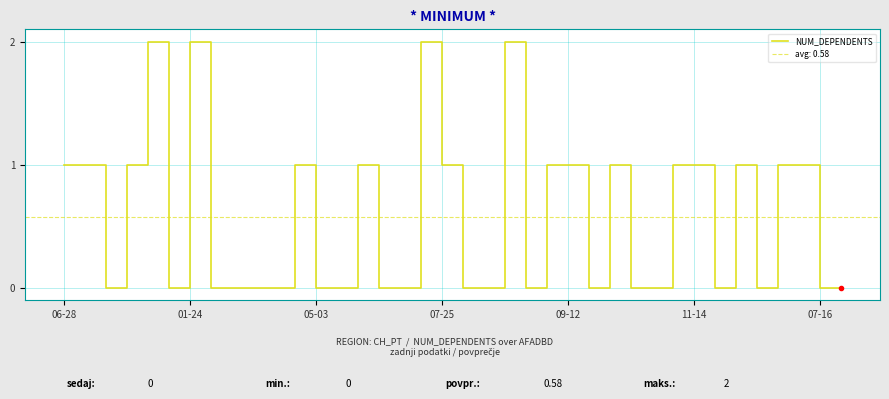

True or false: NUM_DEPENDENTS has a value of 0 at 11-14.

False